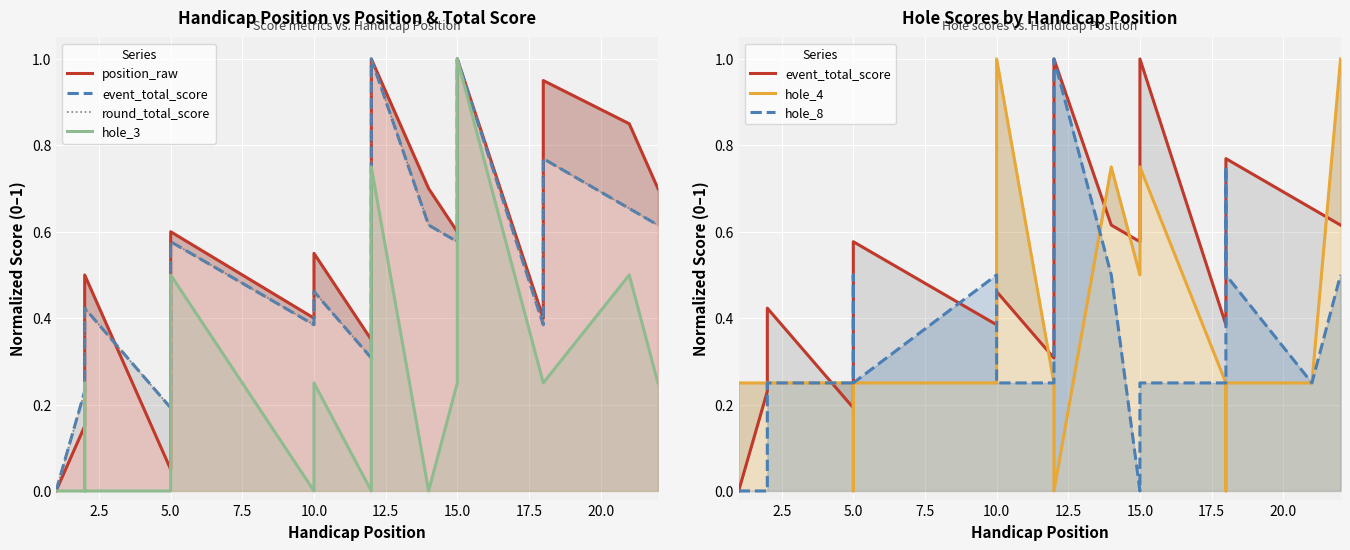

What is the approximate value of hole_3 at 5.0?

0.2